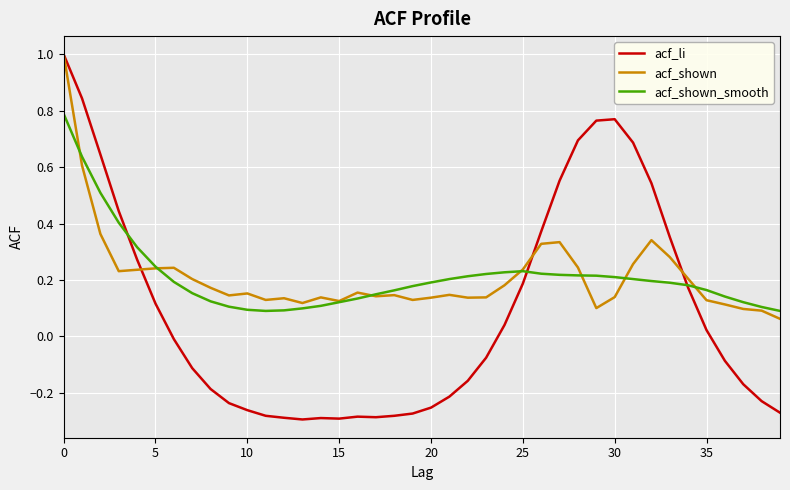

What is the greatest value displayed?

1.0